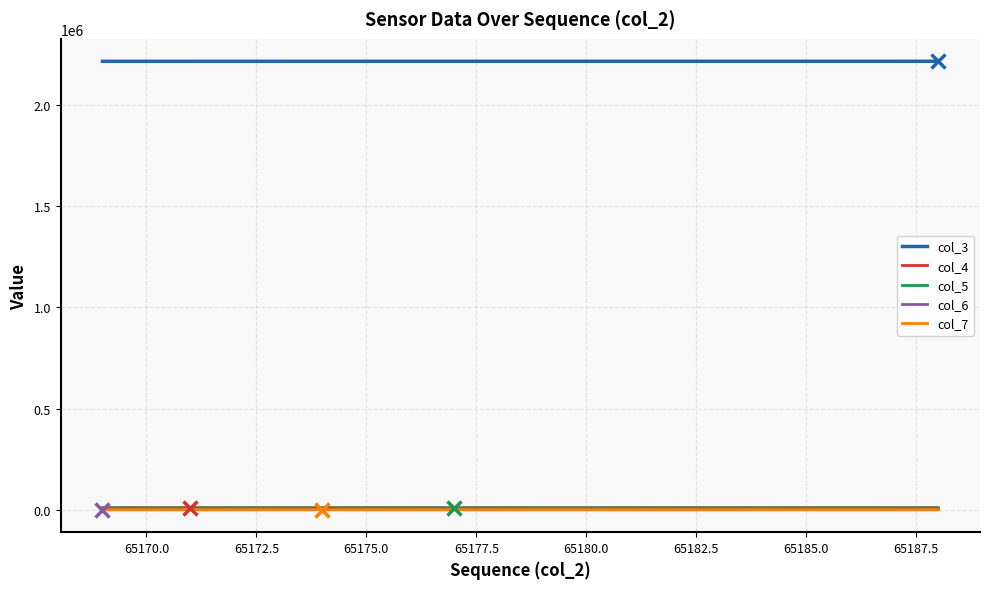

What is the average value of the col_6 series?

786